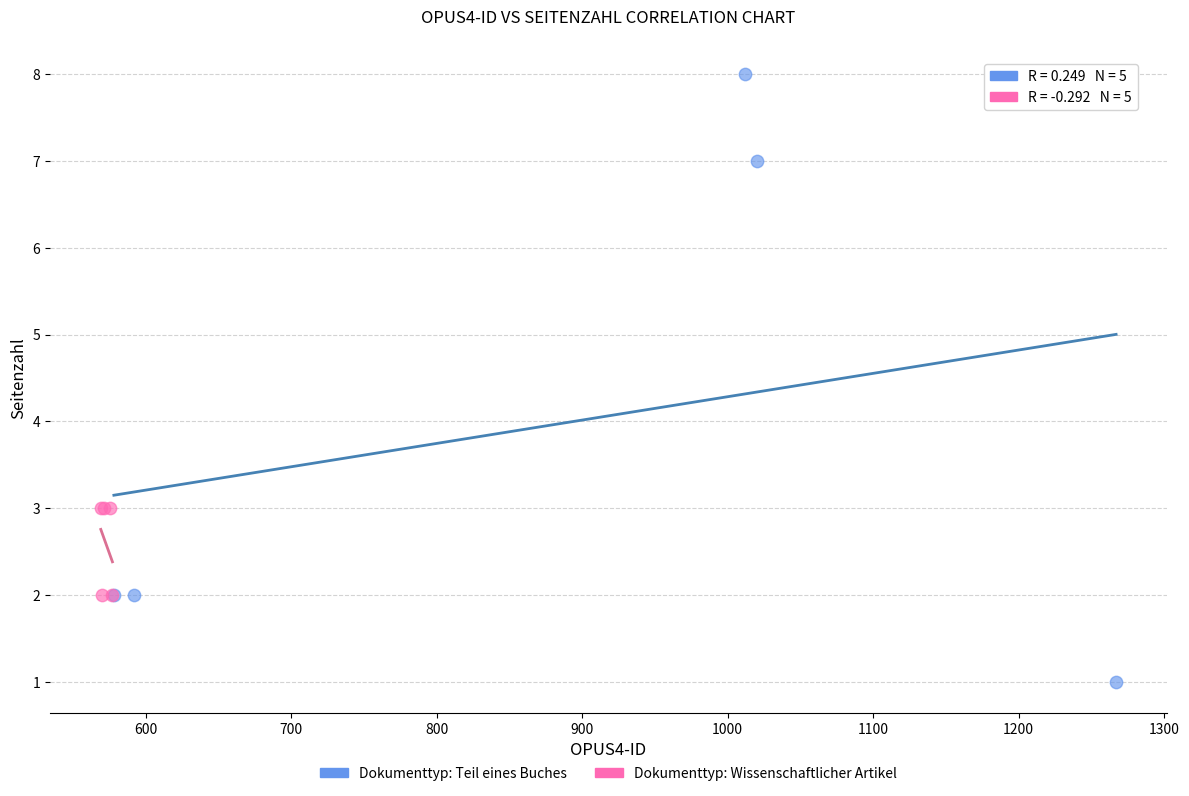

Which series has the widest spread of Y values?

Dokumenttyp: Teil eines Buches